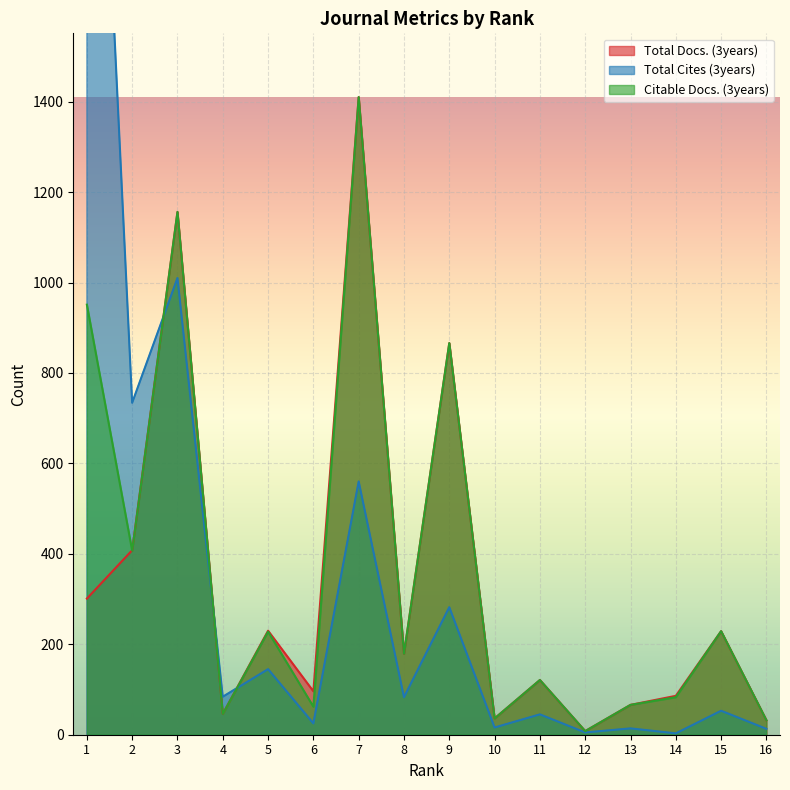

The value of Total Docs. (3years) at 7 is 665. True or false?

False